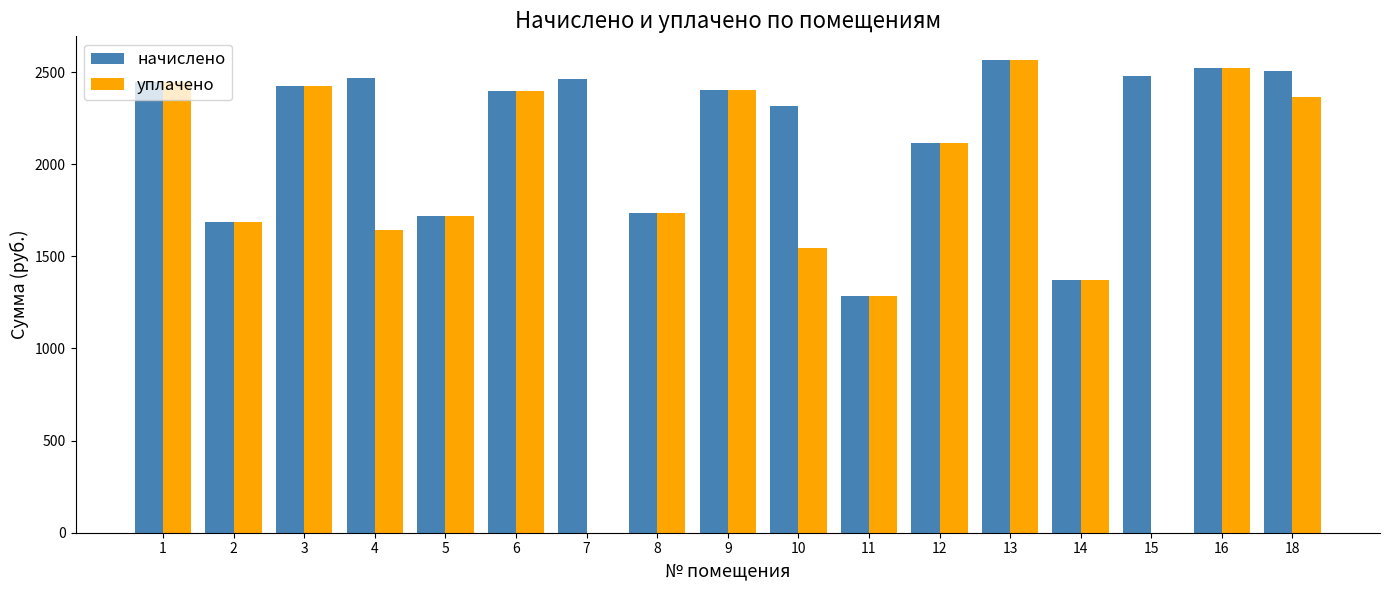

What is the sum of the начислено values at 9 and 5?

4125.8